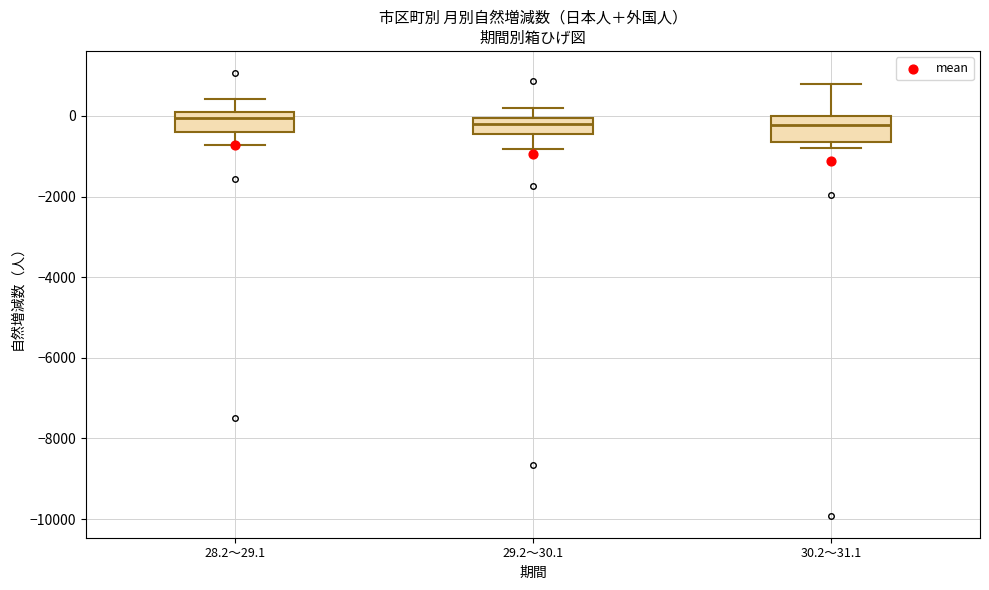

Where is the upper edge of the box for 29.2～30.1 on the y-axis? The values are not printed on the chart, so give them approximately, as read against the axis.

0